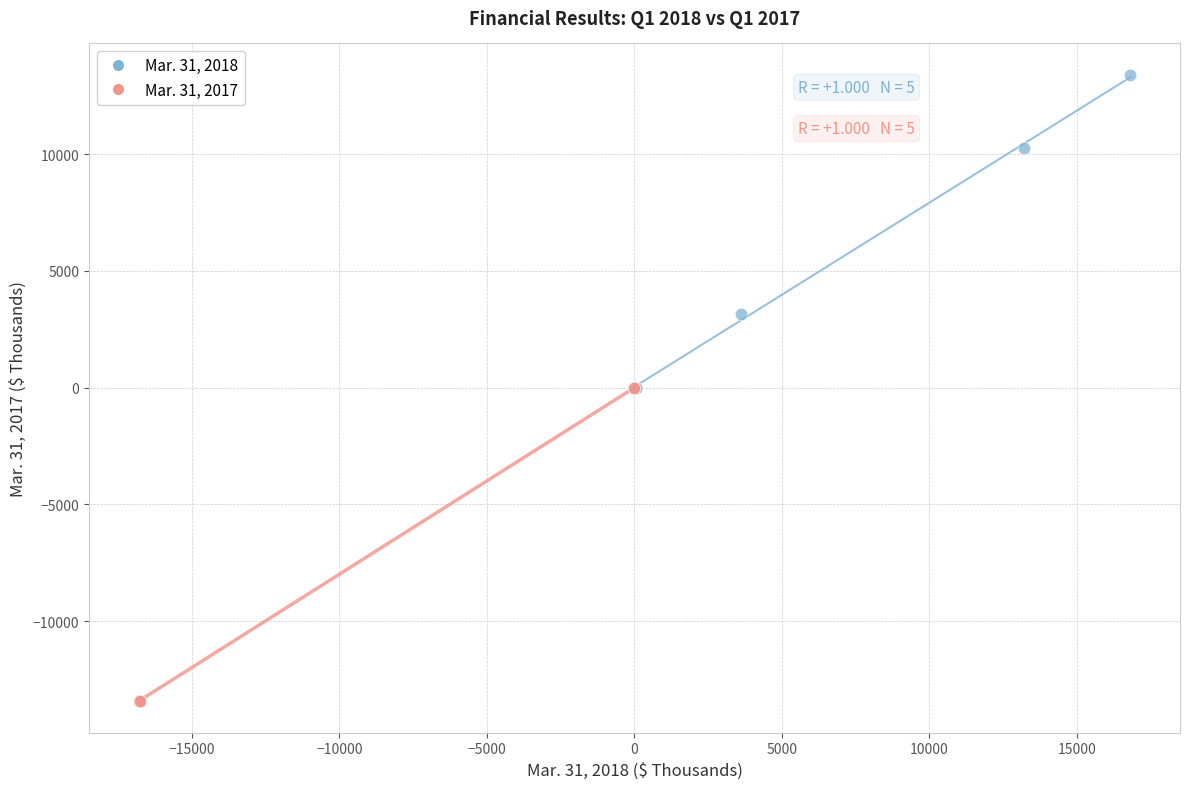

What are all the series names shown in the legend?

Mar. 31, 2018, Mar. 31, 2017